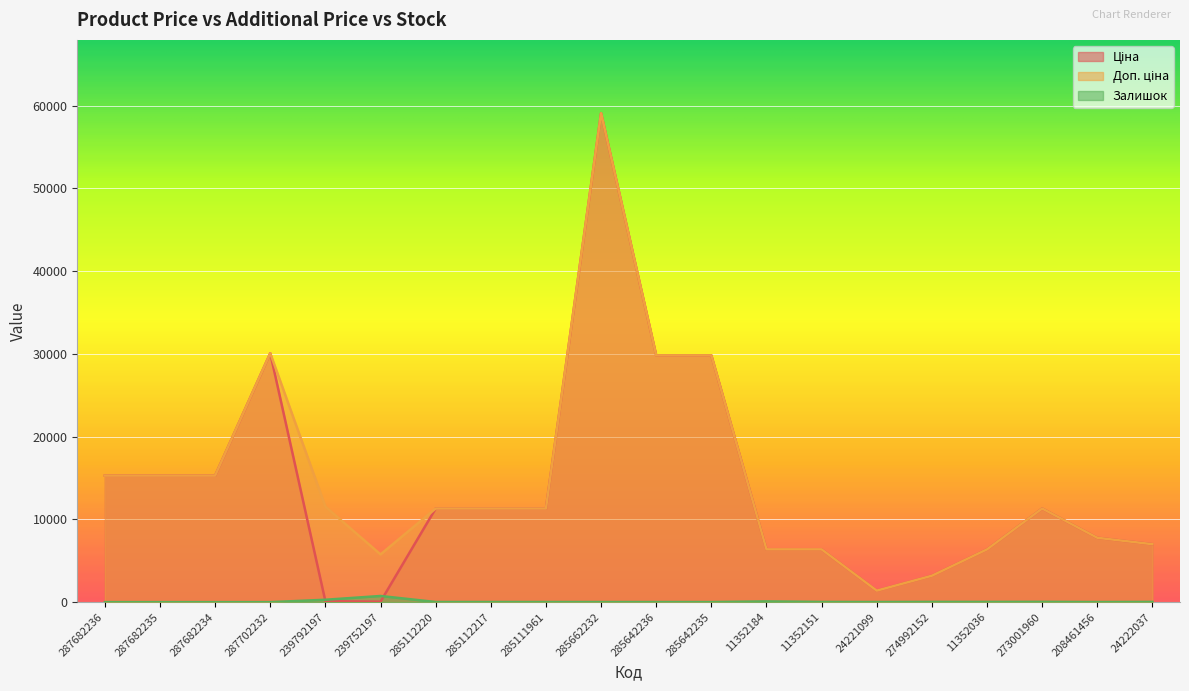

What is the difference between the Ціна values at 285111961 and 239792197?

11197.1